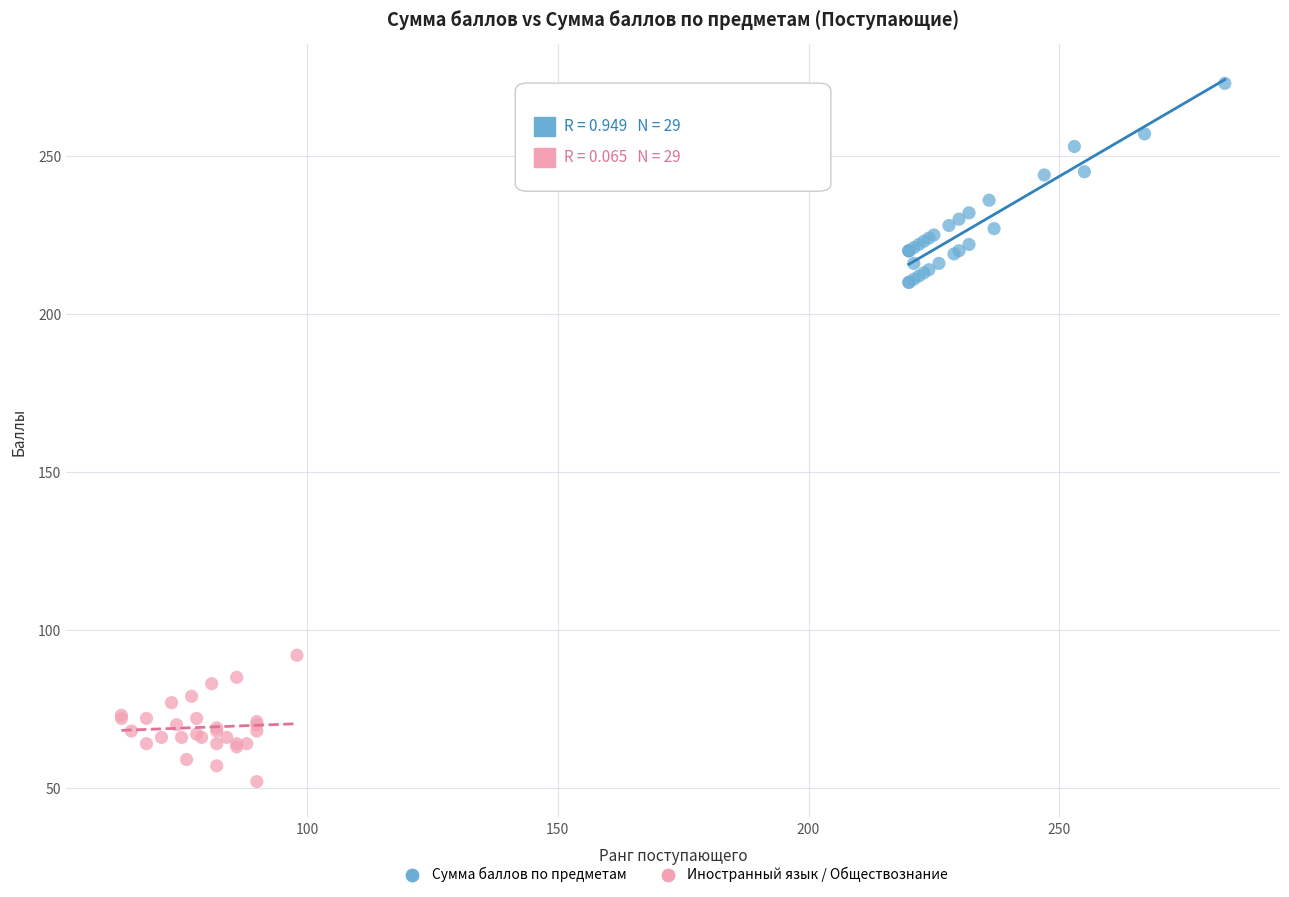

Which series has the widest spread of Y values?

Сумма баллов по предметам